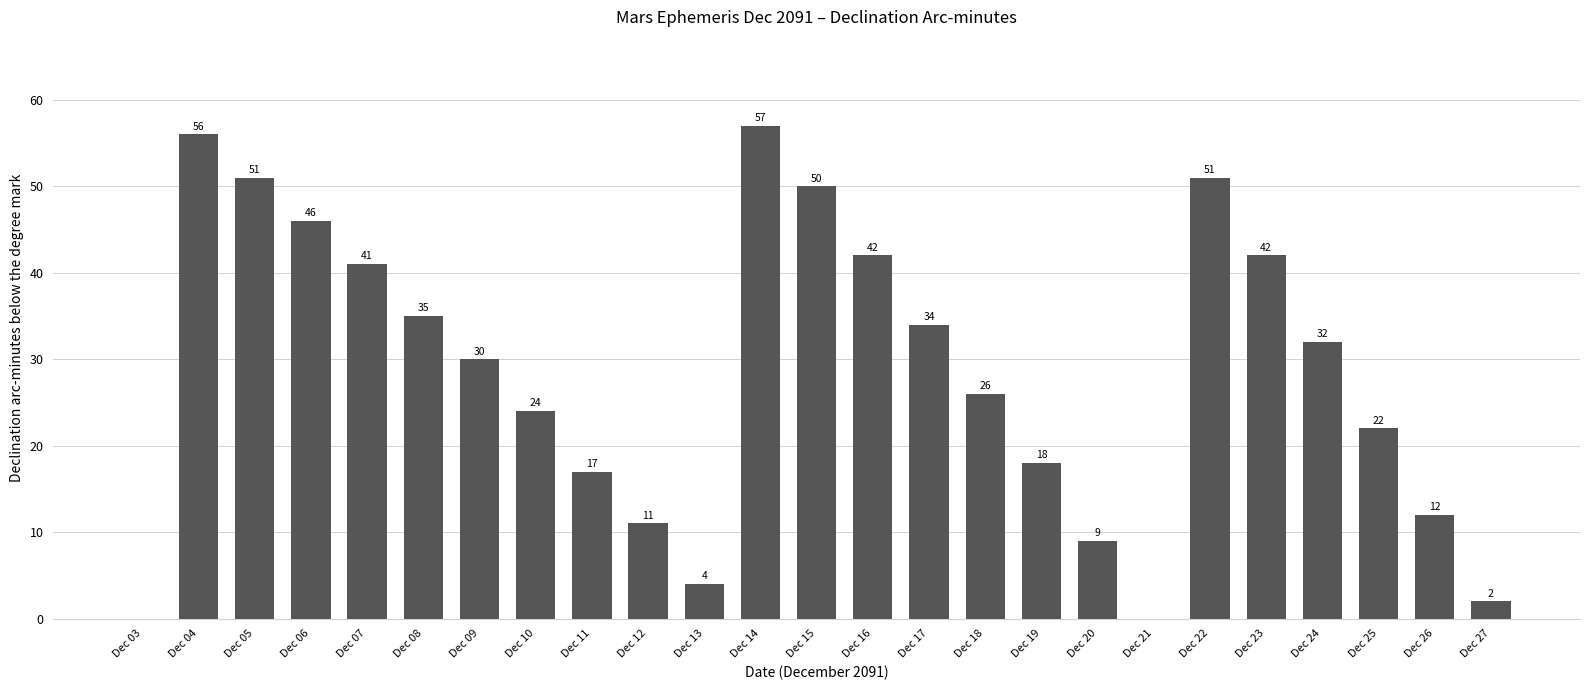

What is the sum of the values at Dec 27 and Dec 23?

44